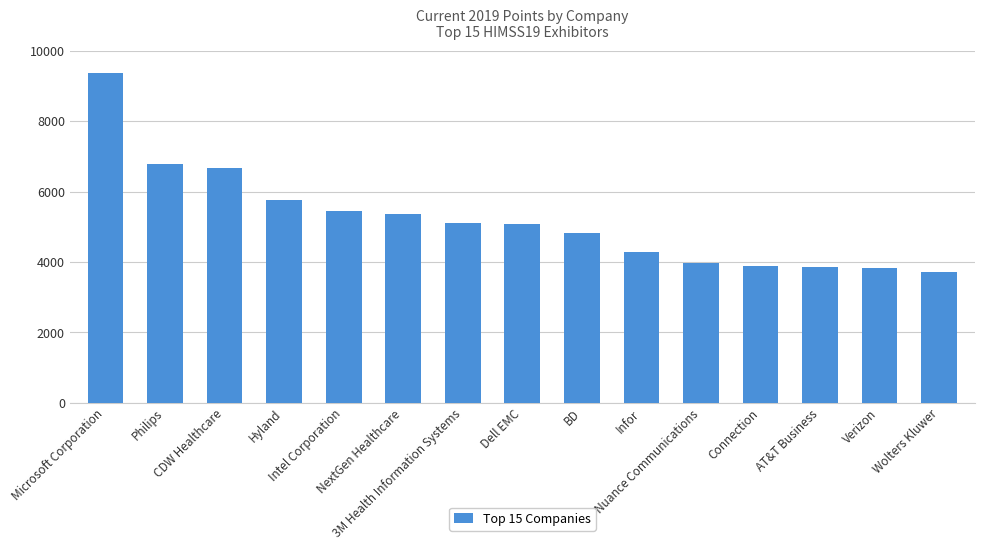

How many data points are less than 5086?

7